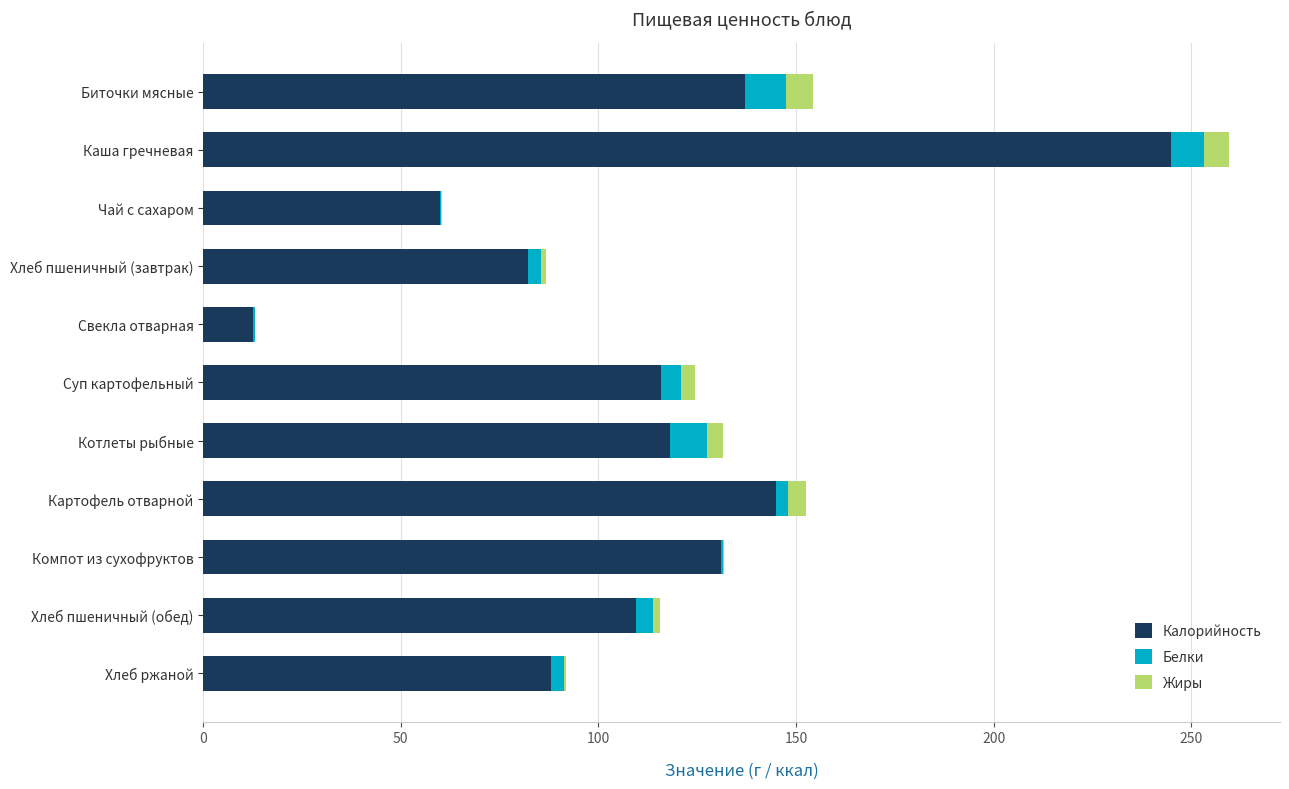

At which label does Калорийность reach its peak?

Каша гречневая